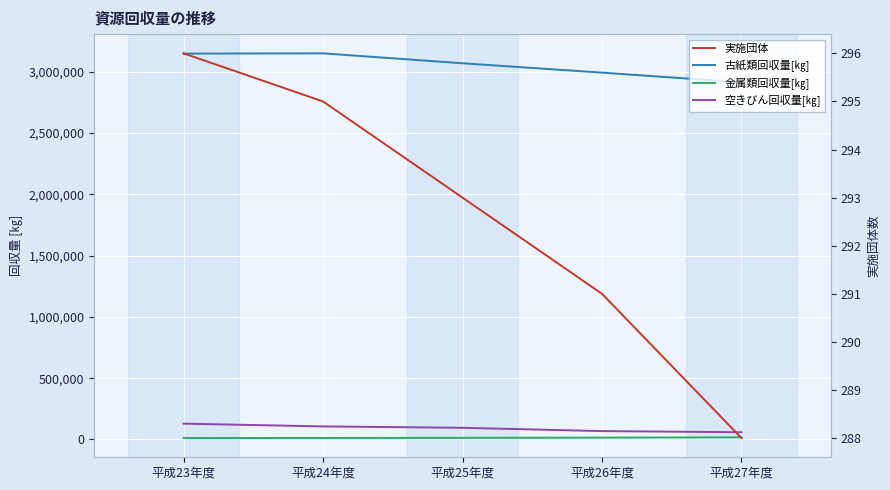

Is the value of 実施団体 at 平成27年度 greater than the value of 空きびん回収量[㎏] at 平成25年度?

No